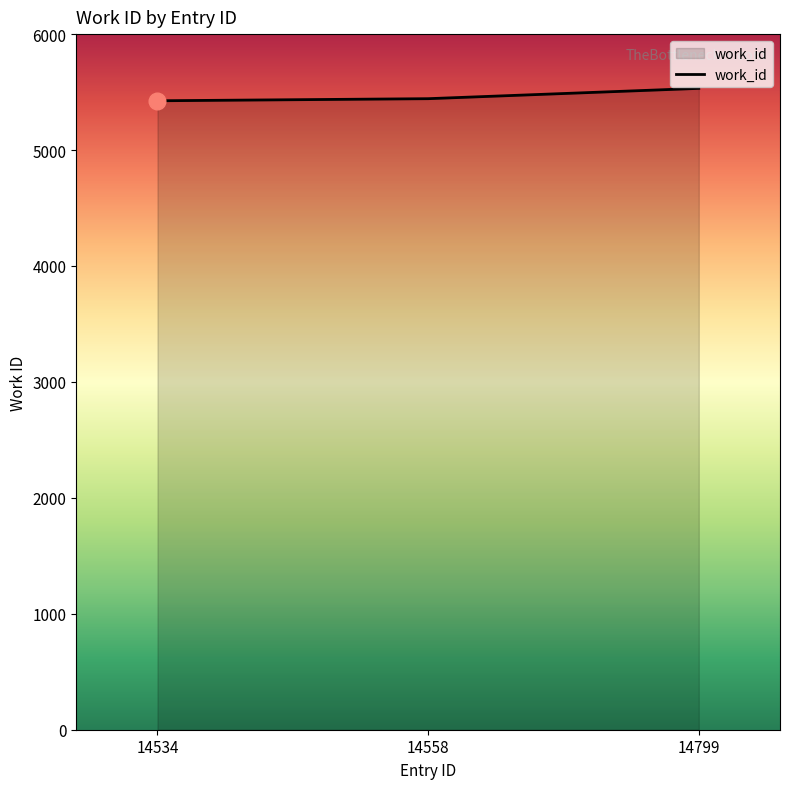

What is the sum of the values at 14799 and 14534?

10957